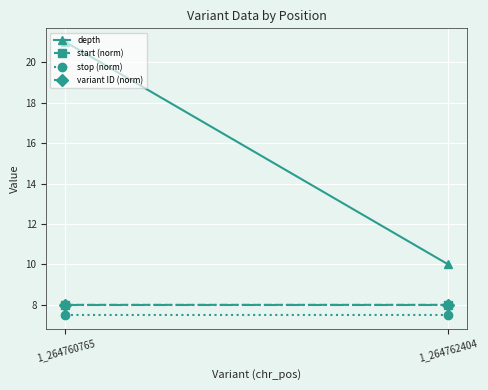

What is the maximum value shown in the chart?

21.0